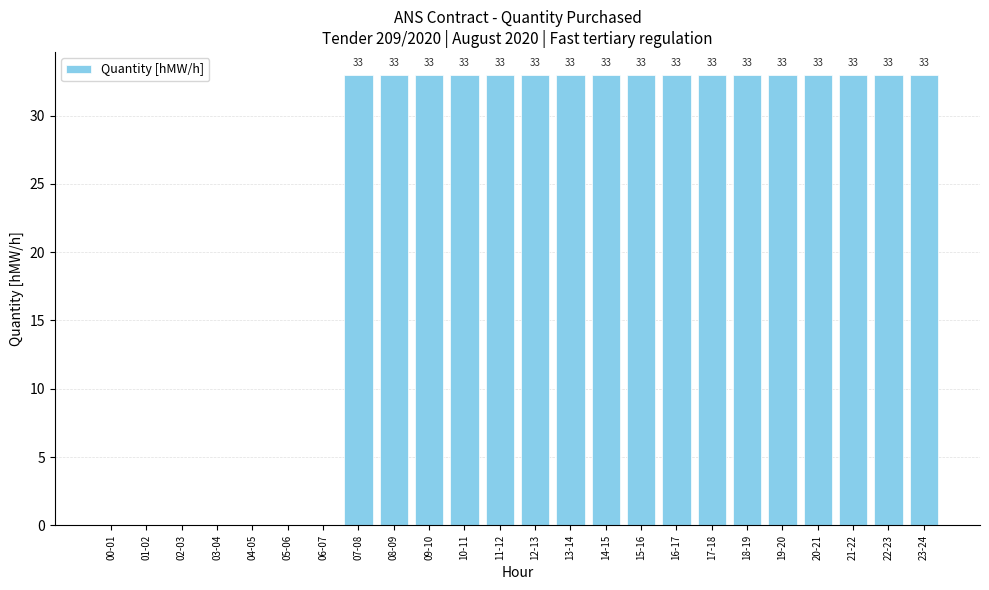

Are the bars horizontal?

No